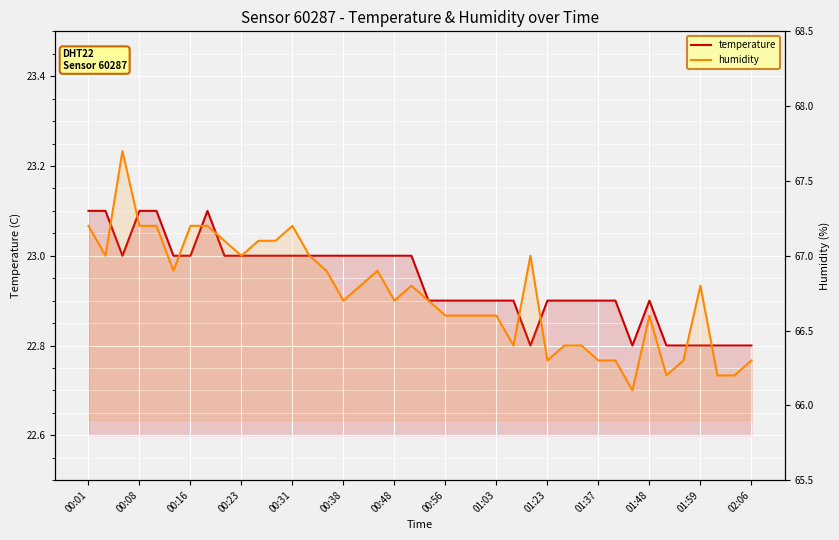

What is the difference between the temperature values at 00:08 and 27?

0.2